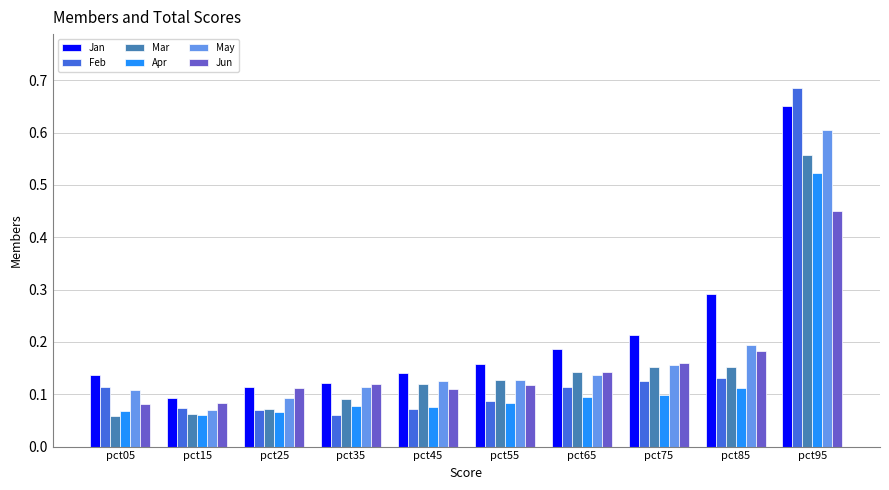

At which category is the sum across all series the highest?

pct95